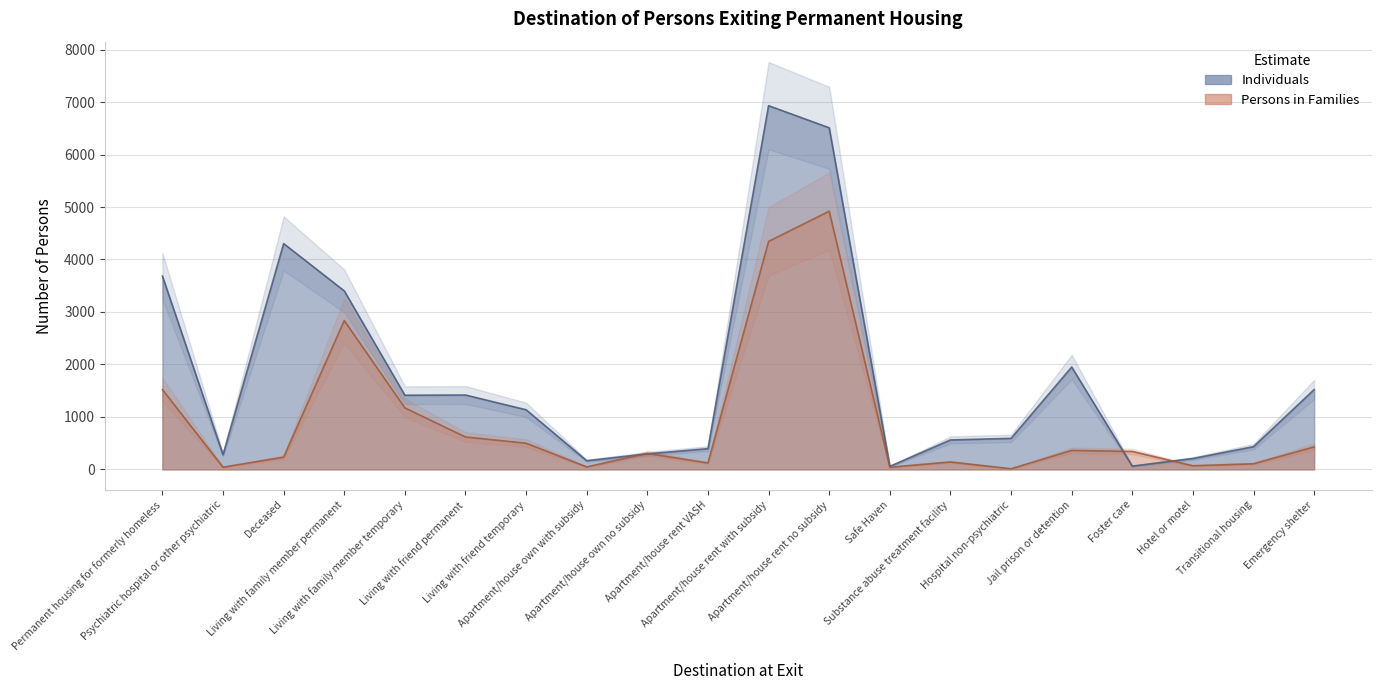

True or false: Individuals has a value of 561 at Substance abuse treatment facility.

True